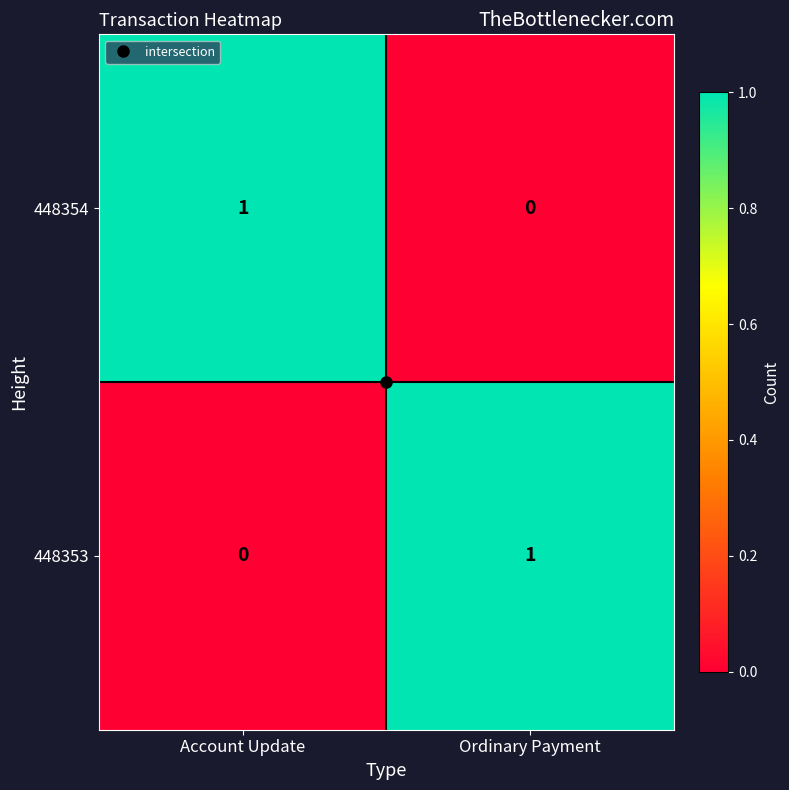

List the labels in order of 448353 value, smallest first.

Account Update, Ordinary Payment